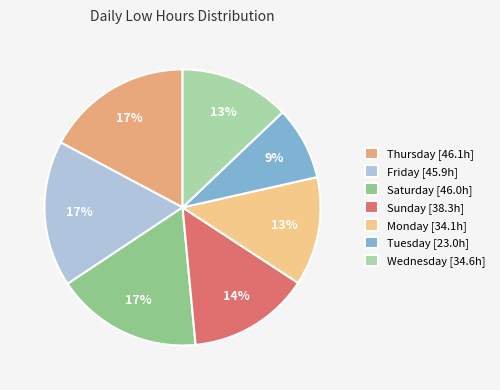

How many slices are in this pie chart?

7